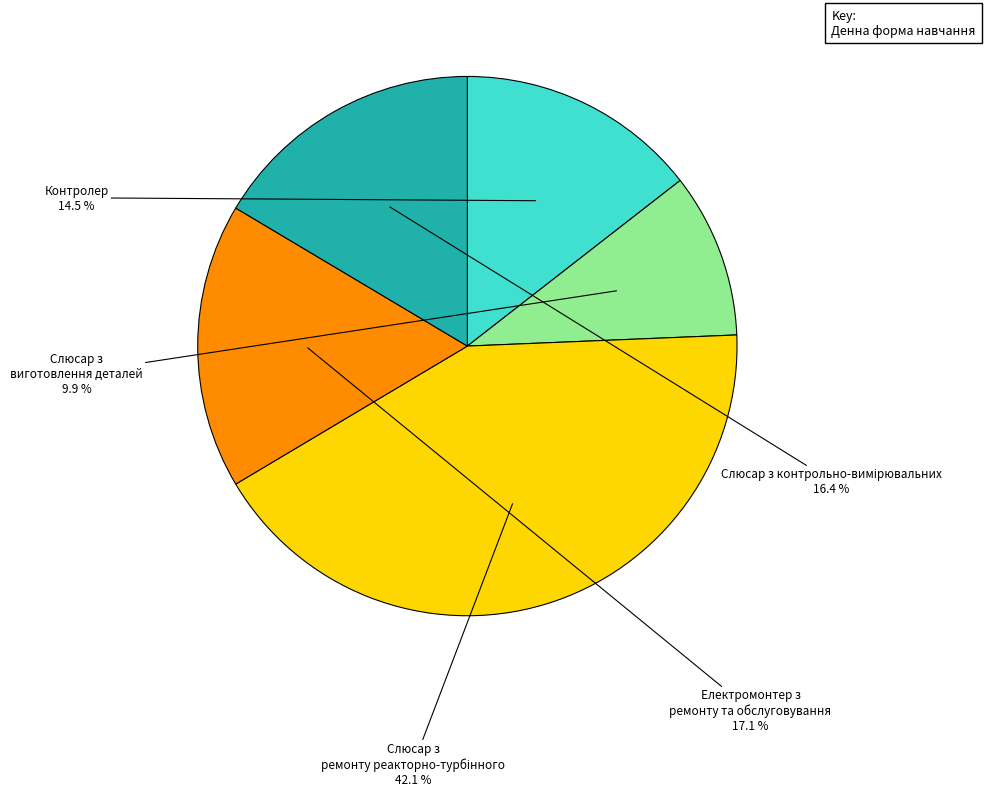

Is there any slice that represents more than half of the pie?

No